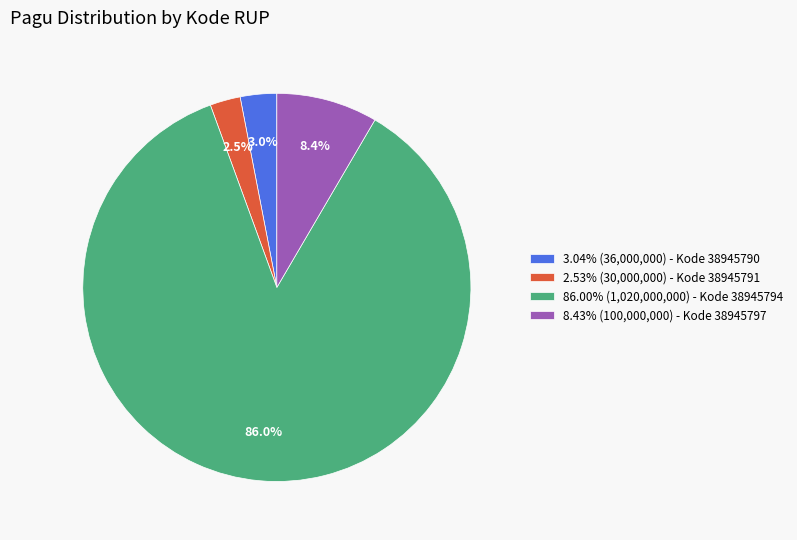

Does 2.53% (30,000,000) - Kode 38945791 account for over 50% of the chart?

No